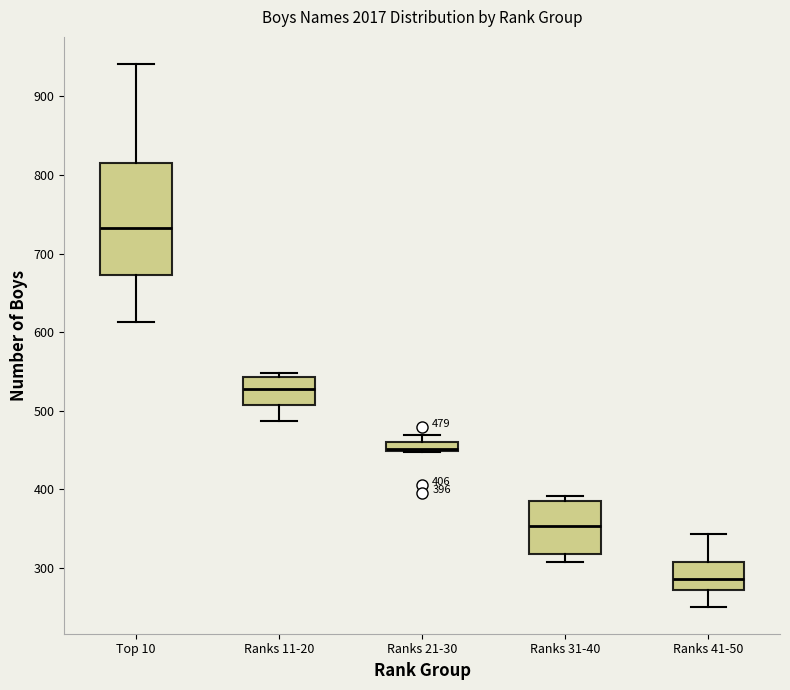

Which box has the lowest median line?

Ranks 41-50